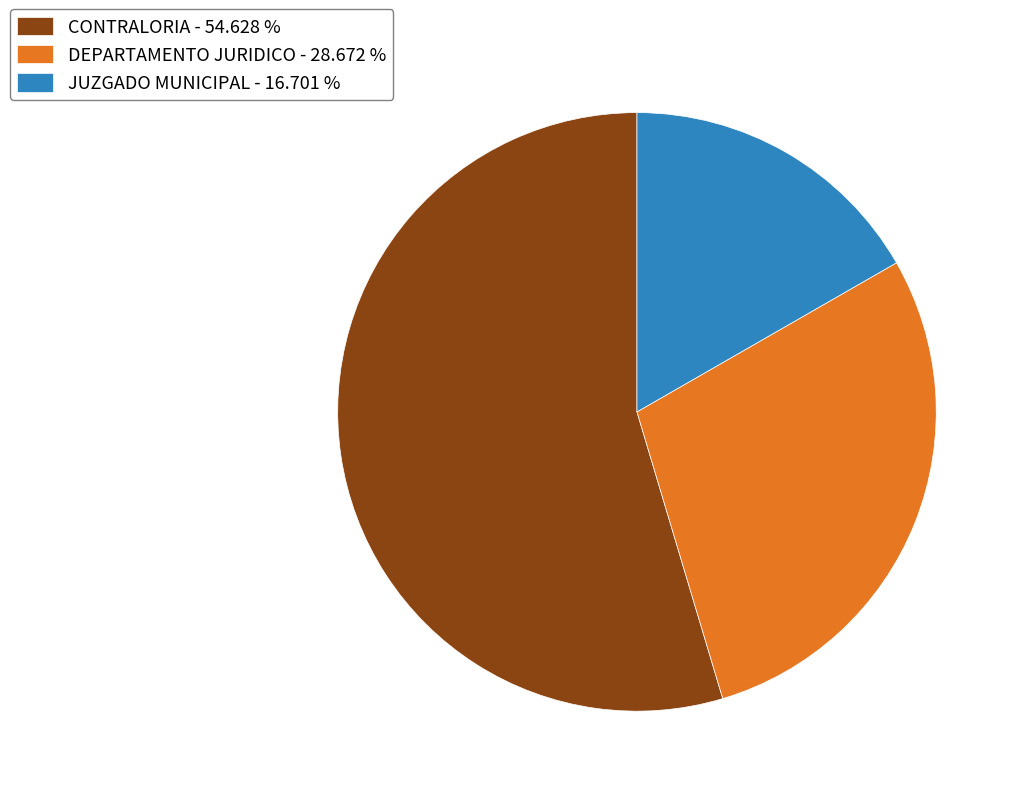

Between CONTRALORIA - 54.628 % and DEPARTAMENTO JURIDICO - 28.672 %, which is larger?

CONTRALORIA - 54.628 %